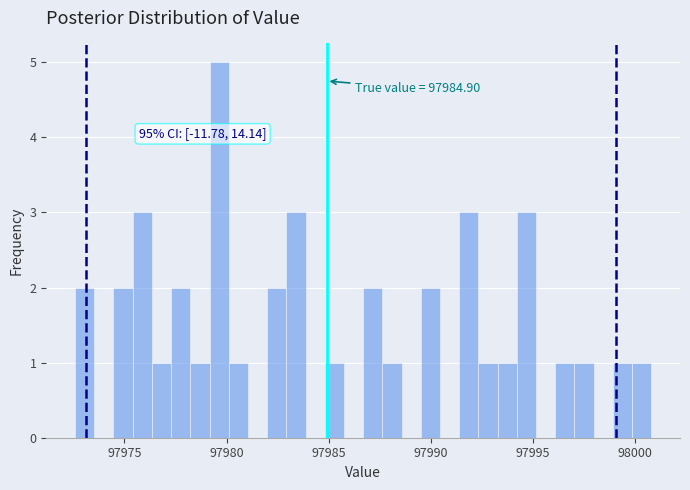

Read against the x-axis, roughly where is the centre of the tallest bar?

97979.5